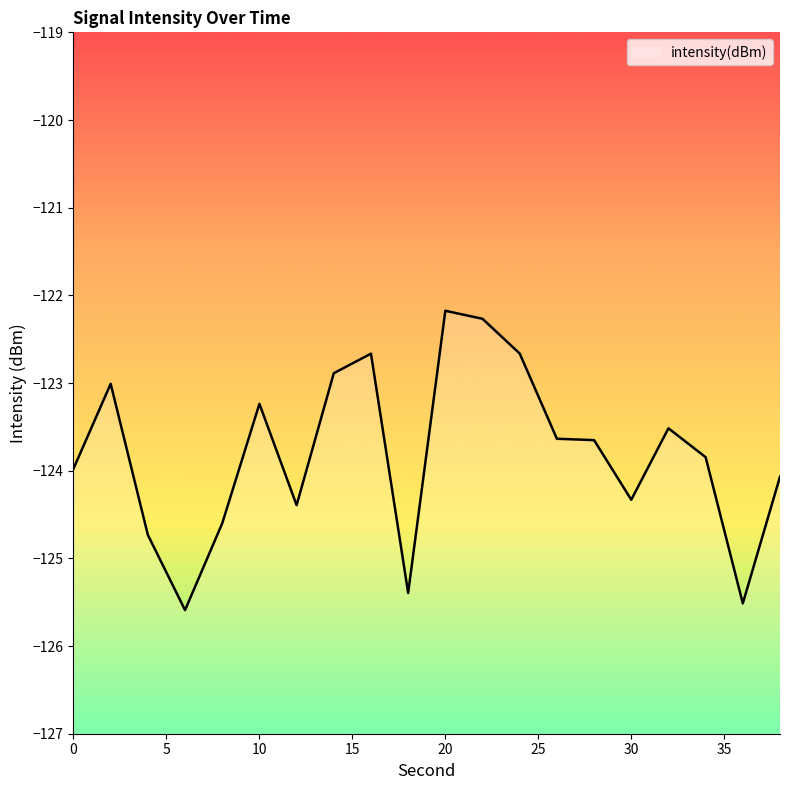

At which category does the data reach its first local valley?

6